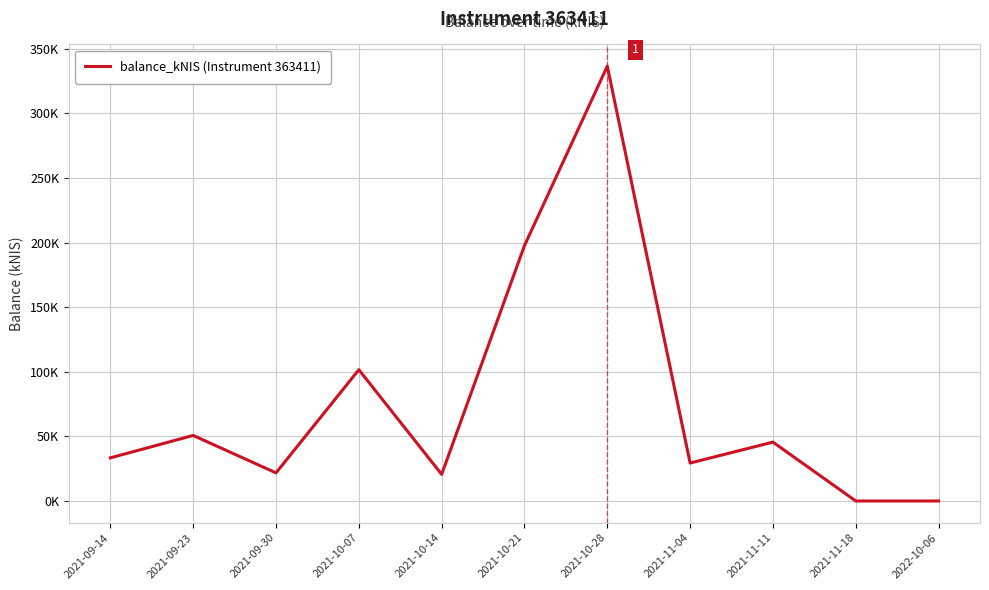

At which category does the chart reach its minimum across all series?

2021-11-18